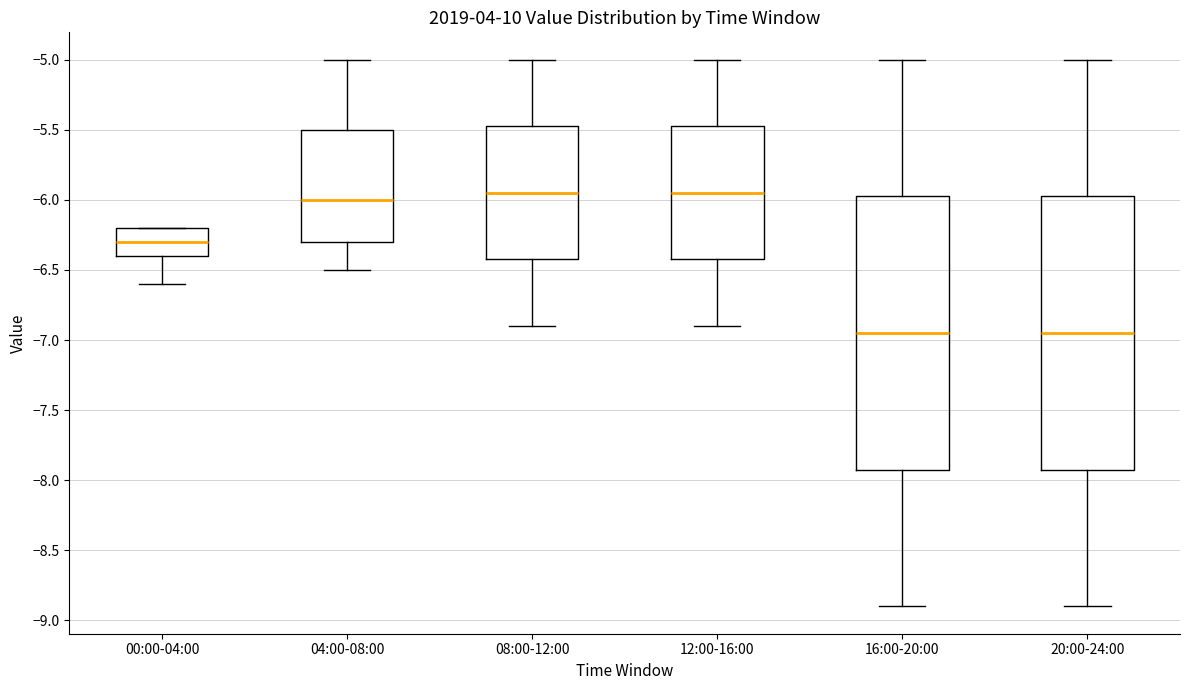

Reading left to right, transcribe this box plot: for each box, give where its median line is, the range the box spans, and where its two whiskers end, as read against the y-axis. The values are not printed on the chart, so give them approximately, as read against the axis.

00:00-04:00: median -6.30, box -6.40 to -6.20, whiskers -6.60 to -6.20
04:00-08:00: median -6.00, box -6.30 to -5.50, whiskers -6.50 to -5.00
08:00-12:00: median -5.95, box -6.40 to -5.45, whiskers -6.90 to -5.00
12:00-16:00: median -5.95, box -6.40 to -5.45, whiskers -6.90 to -5.00
16:00-20:00: median -6.95, box -7.90 to -5.95, whiskers -8.90 to -5.00
20:00-24:00: median -6.95, box -7.90 to -5.95, whiskers -8.90 to -5.00